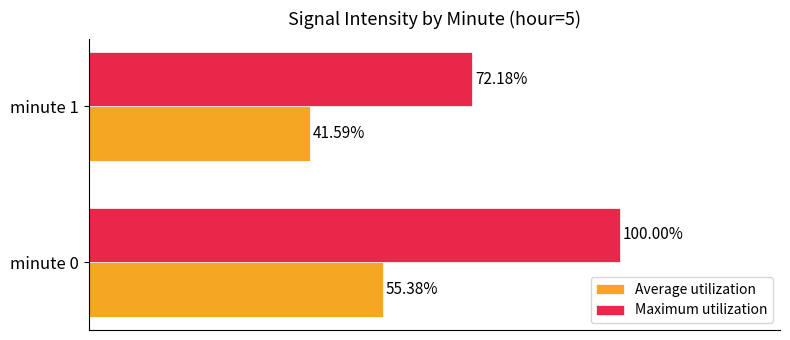

Rank the categories by Maximum utilization value from lowest to highest.

minute 1, minute 0